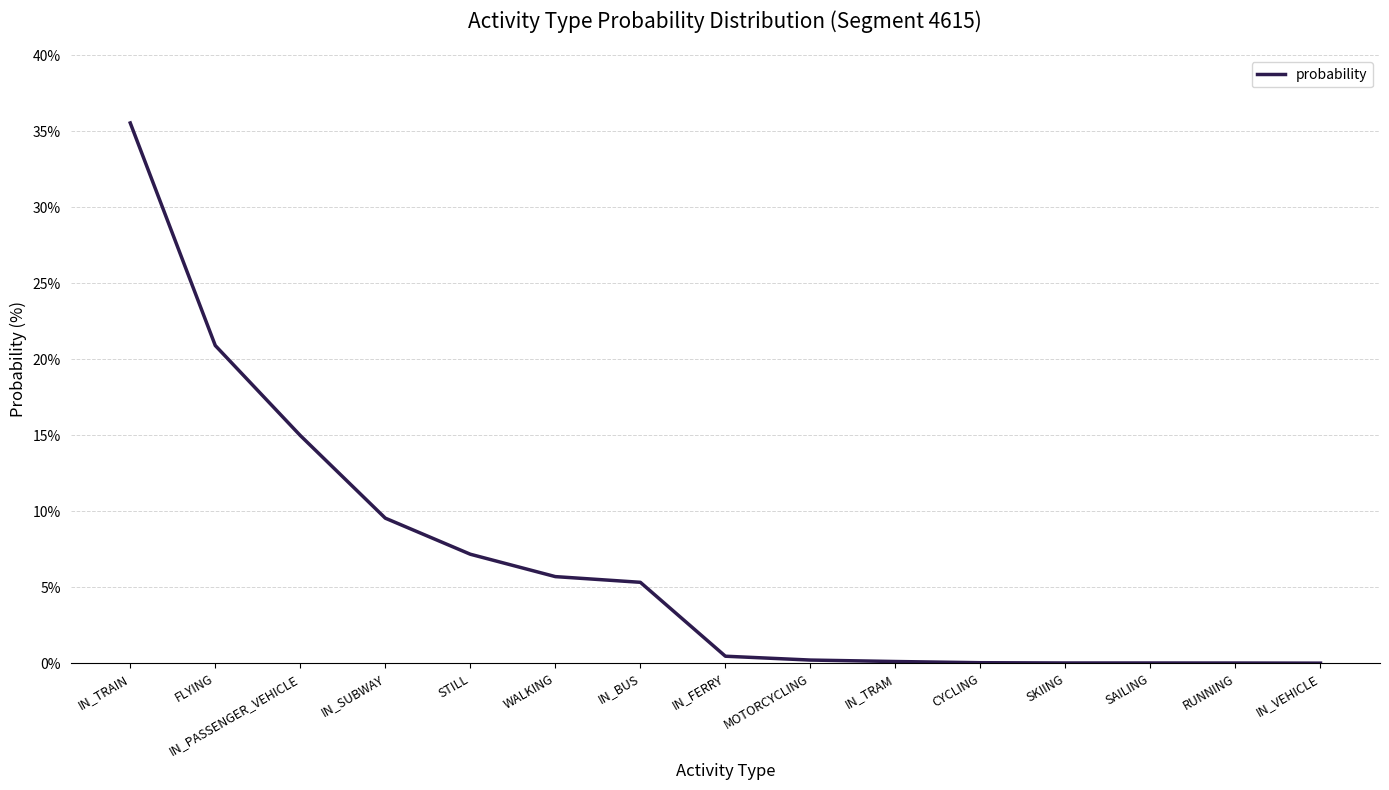

Between IN_BUS and IN_TRAM, which is larger?

IN_BUS